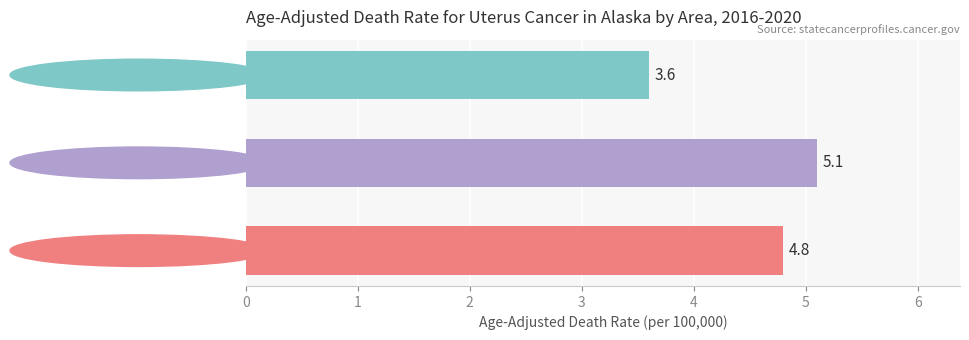

What is the label of the 3rd bar from the top?

Anchorage Municipality